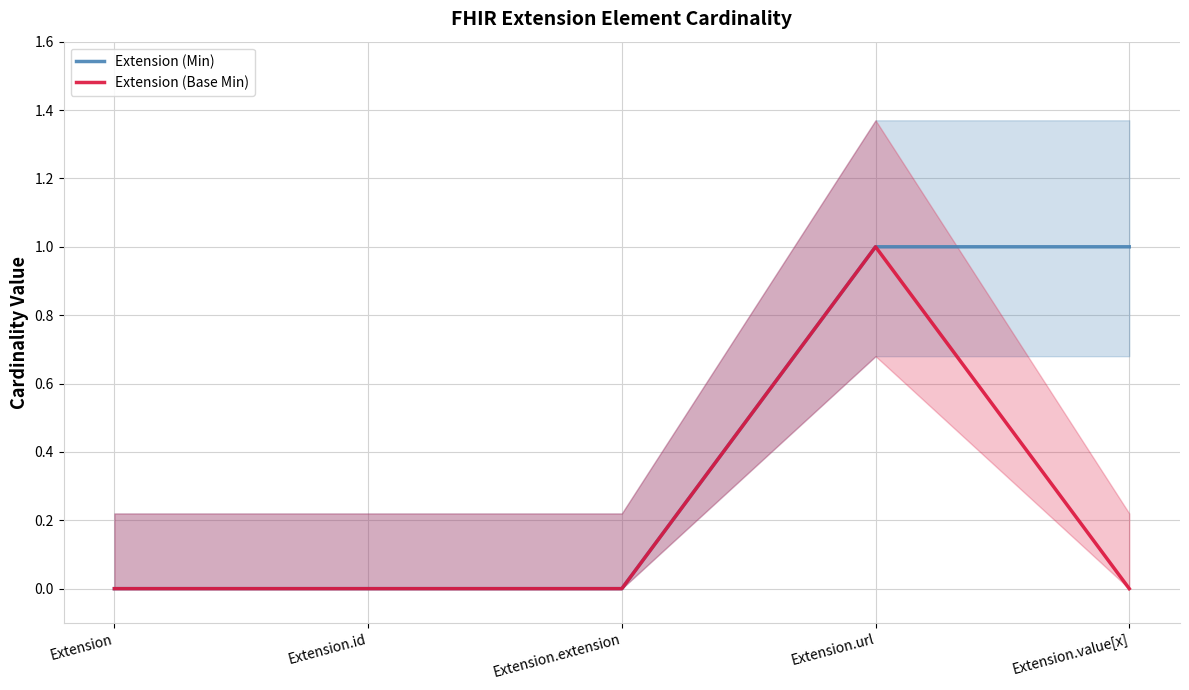

Between Extension and Extension.value[x], which is larger?

Extension.value[x]